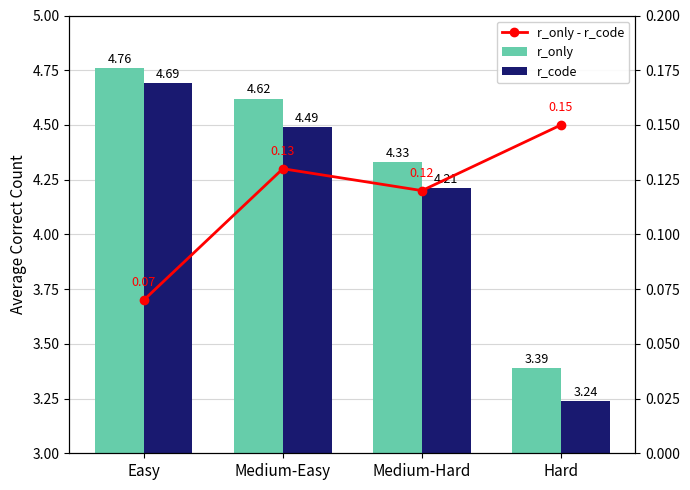

What are all the series names shown in the legend?

r_only, r_code, r_only - r_code